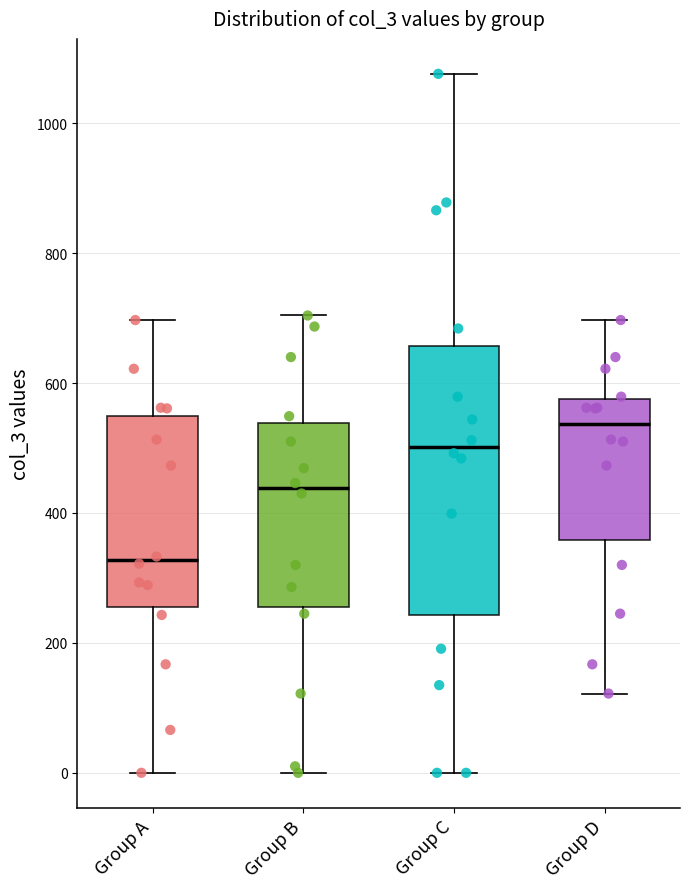

Reading left to right, read every box against the y-axis: the position of its median line, the range the box covers, and the ends of its whiskers. The values are not printed on the chart, so give them approximately, as read against the axis.

Group A: median 320, box 260 to 540, whiskers 0 to 700
Group B: median 440, box 260 to 540, whiskers 0 to 700
Group C: median 500, box 240 to 660, whiskers 0 to 1080
Group D: median 540, box 360 to 580, whiskers 120 to 700